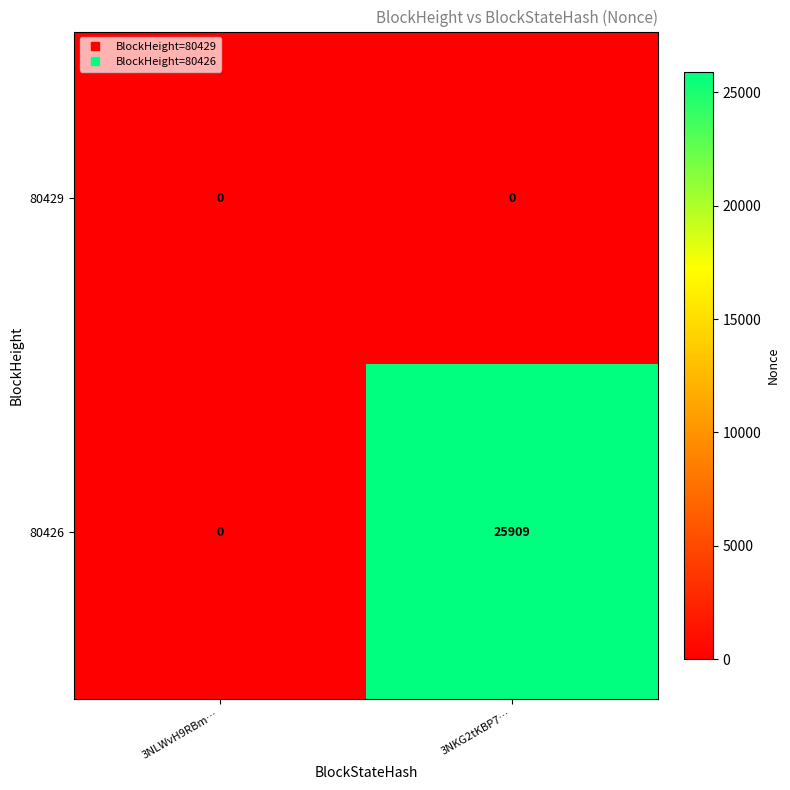

Reading left to right, what are all the values shown in this chart?

80429: 0	0
80426: 0	25909